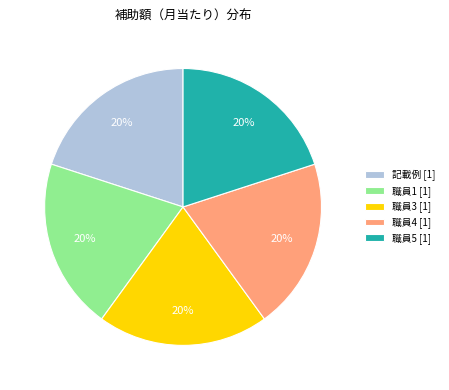

Do 職員4 [1] and 職員3 [1] together represent more than half of the pie?

No